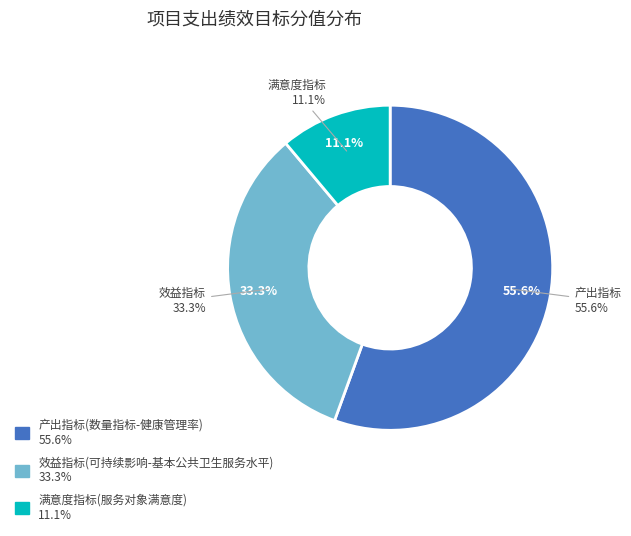

Between 产出指标(数量指标-健康管理率) and 效益指标(可持续影响-基本公共卫生服务水平), which is larger?

产出指标(数量指标-健康管理率)